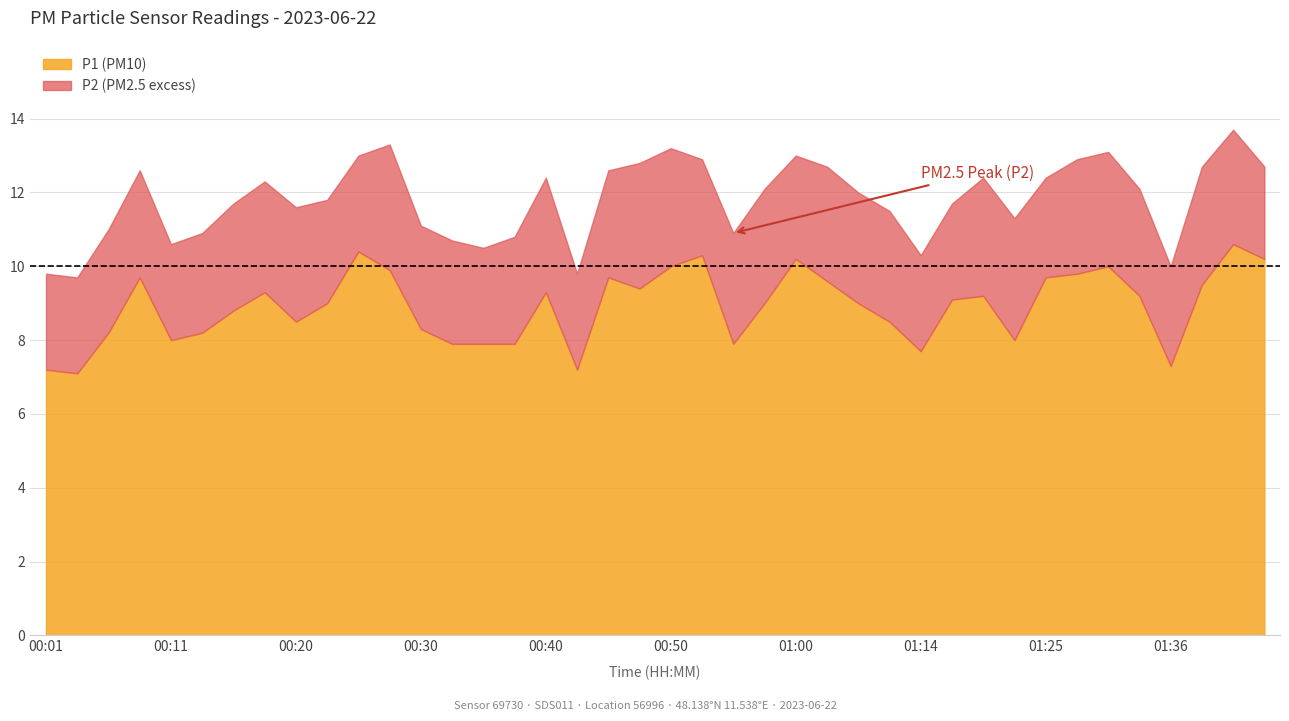

At which label is P1 closest to 8?

00:11